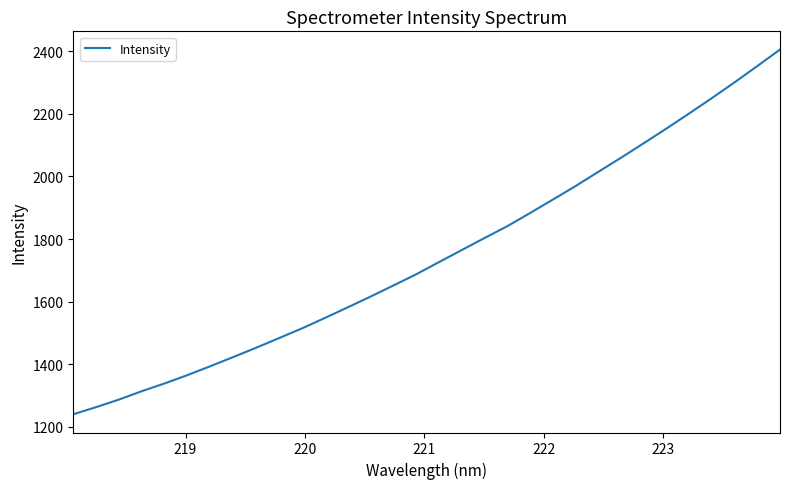

What is the difference between the maximum and minimum values?

1164.4